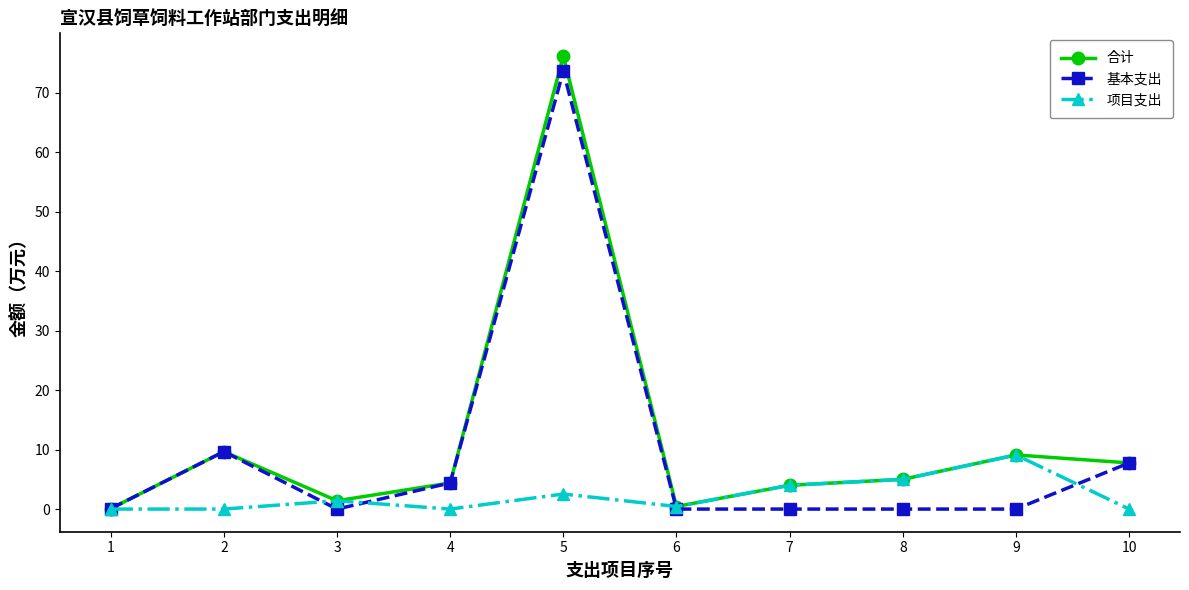

How many data points in 项目支出 are less than 1?

5